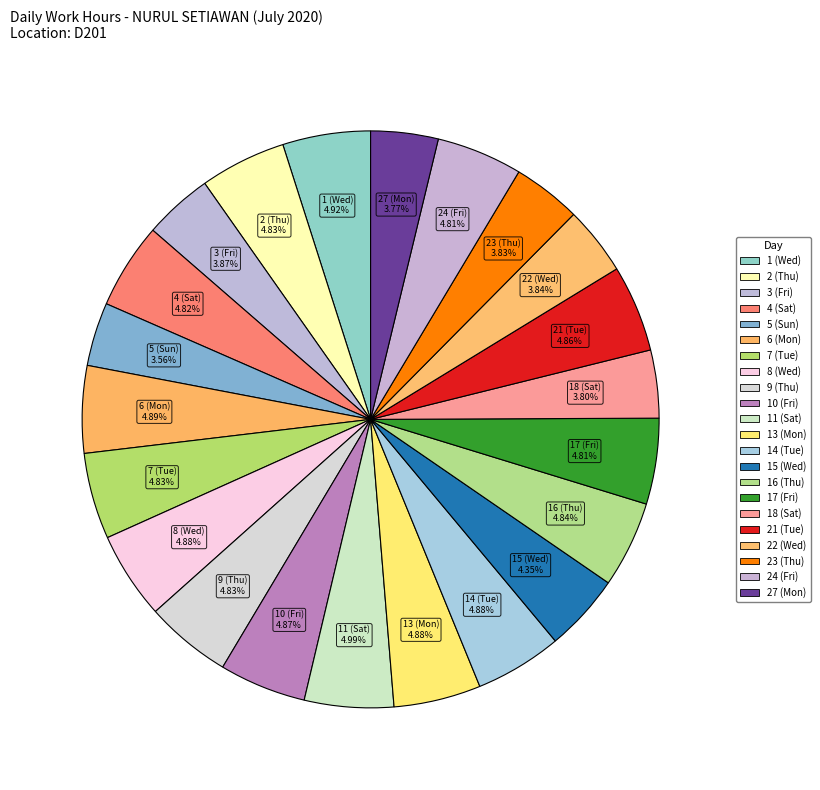

How many slices are in this pie chart?

22